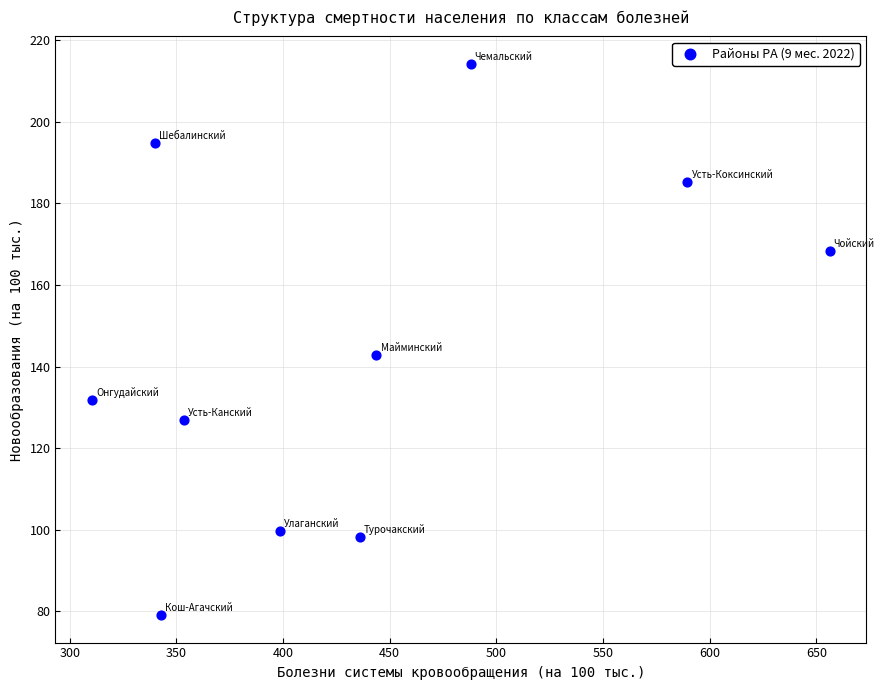

What is the average X value?

435.9